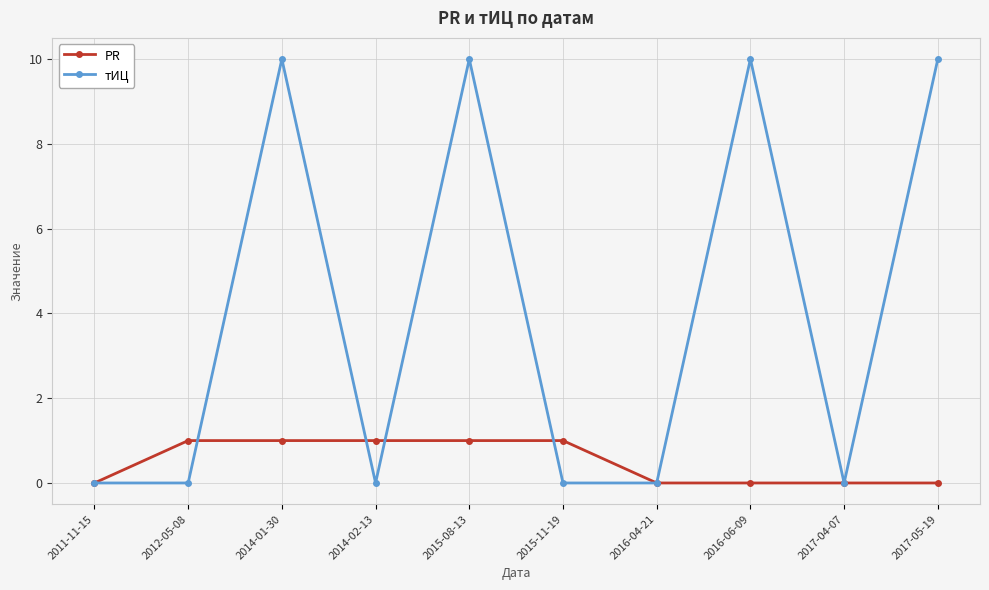

How many lines are shown in the chart?

2